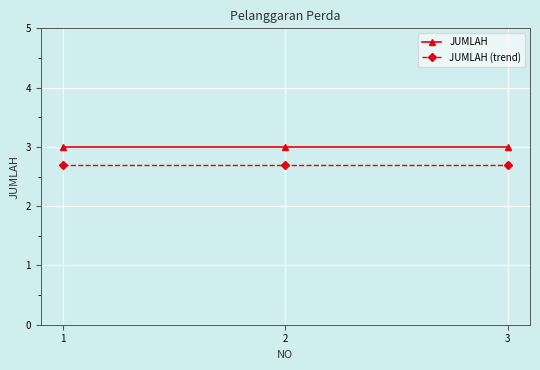

What is the value of the JUMLAH point at the 2nd from the left?

3.0